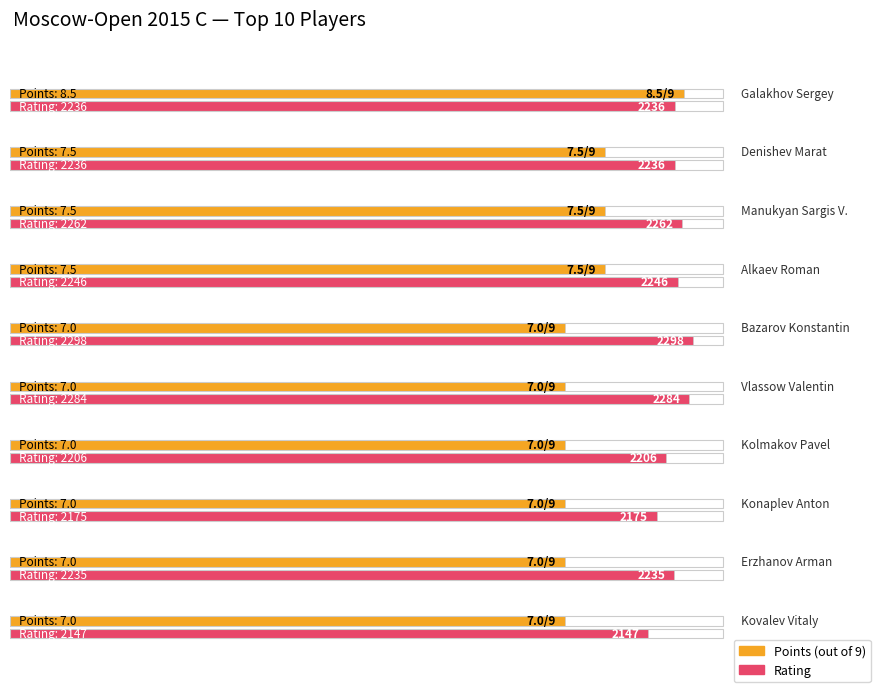

Which series has the largest range (max minus min)?

Rating